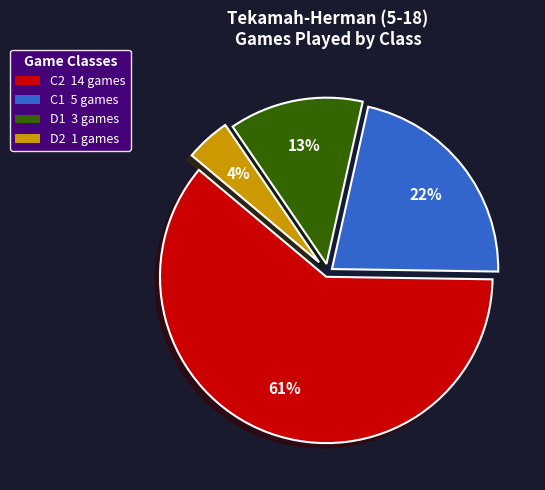

To the nearest percent, what is the average slice percentage?

25%